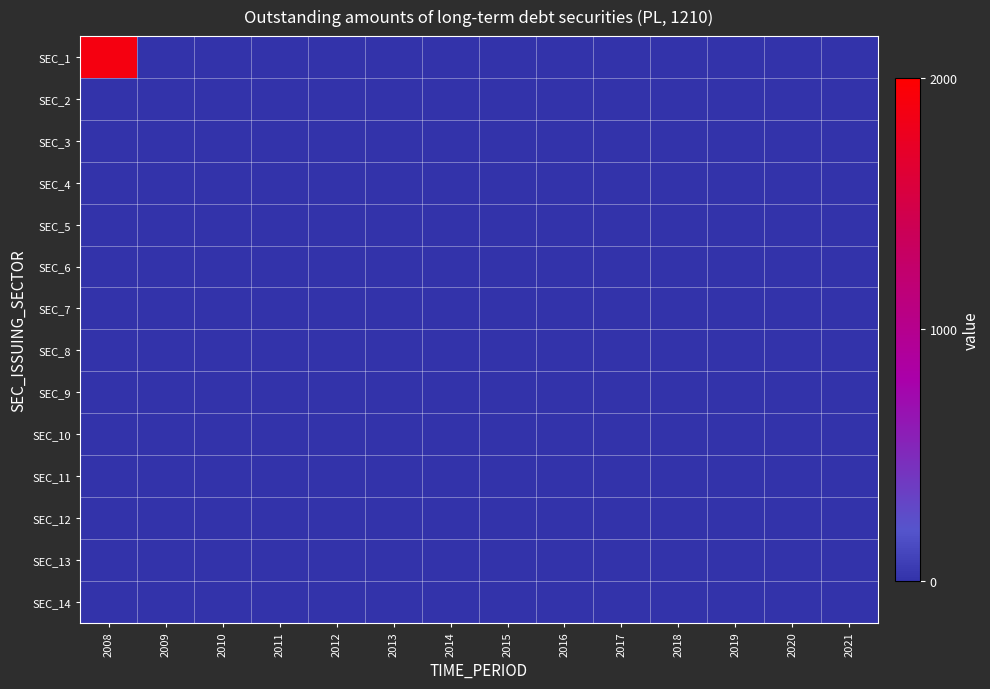

At 2011, list the series in order from smallest to largest.

SEC_1, SEC_2, SEC_3, SEC_4, SEC_5, SEC_6, SEC_7, SEC_8, SEC_9, SEC_10, SEC_11, SEC_12, SEC_13, SEC_14